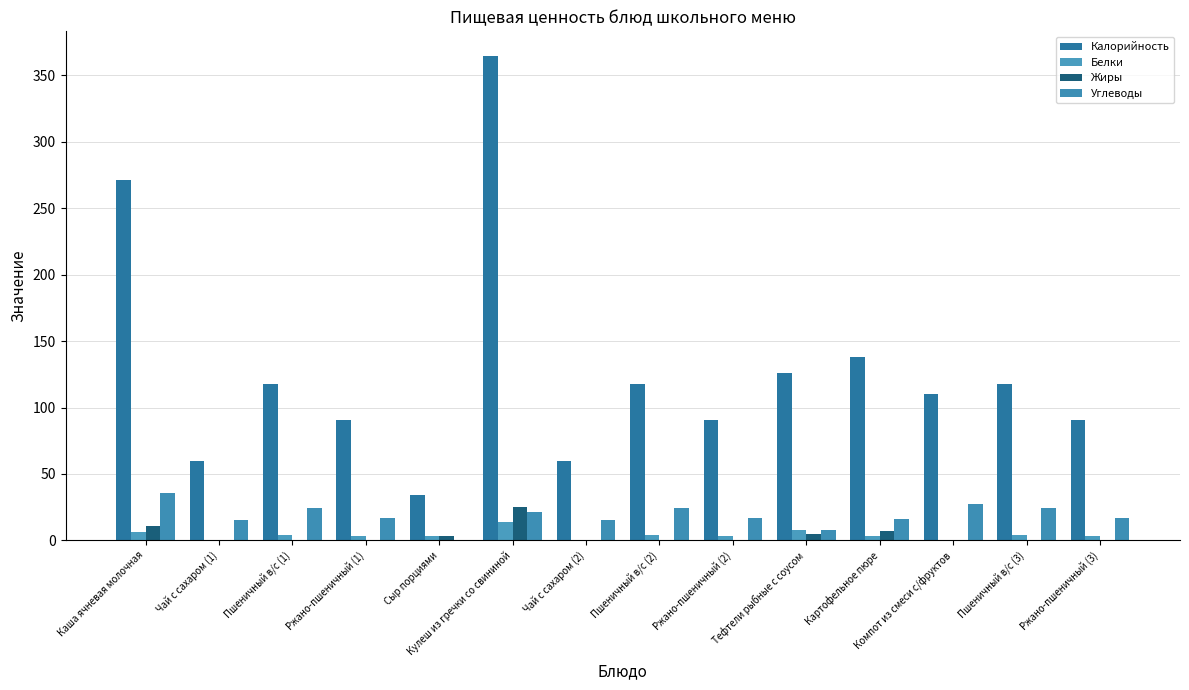

Are the bars grouped side by side (vs. stacked)?

Yes